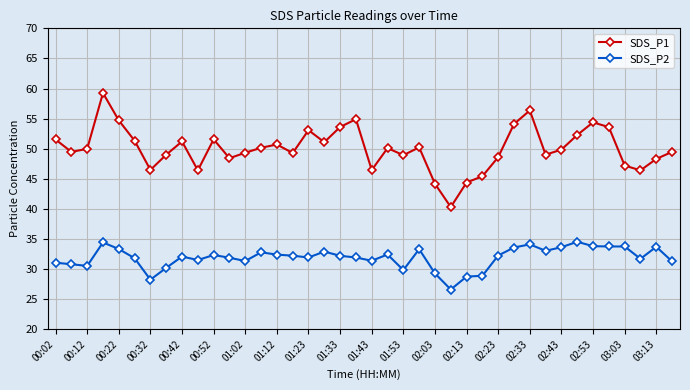

True or false: SDS_P2 has more than 1 points higher than both neighbors.

True